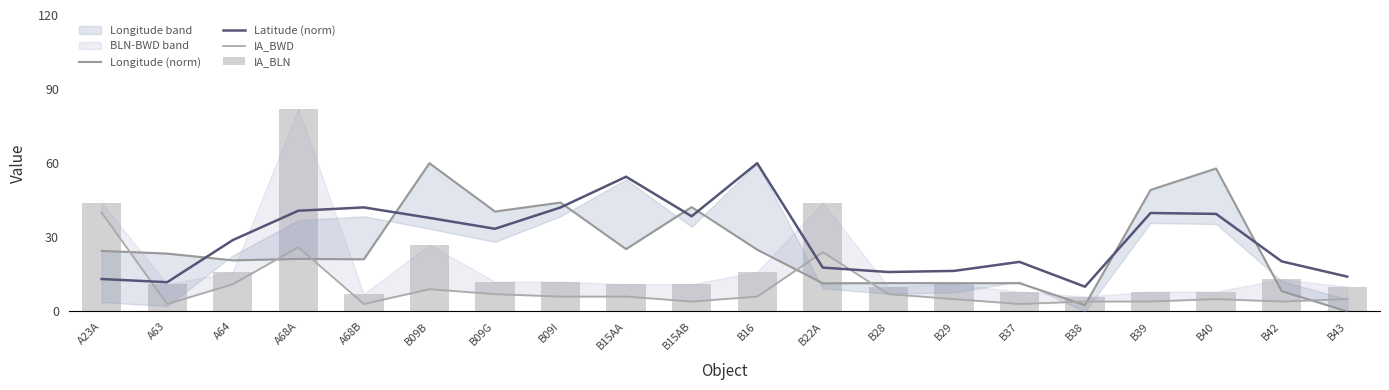

Between B39 and B42, which series saw the biggest shift?

Longitude (norm)